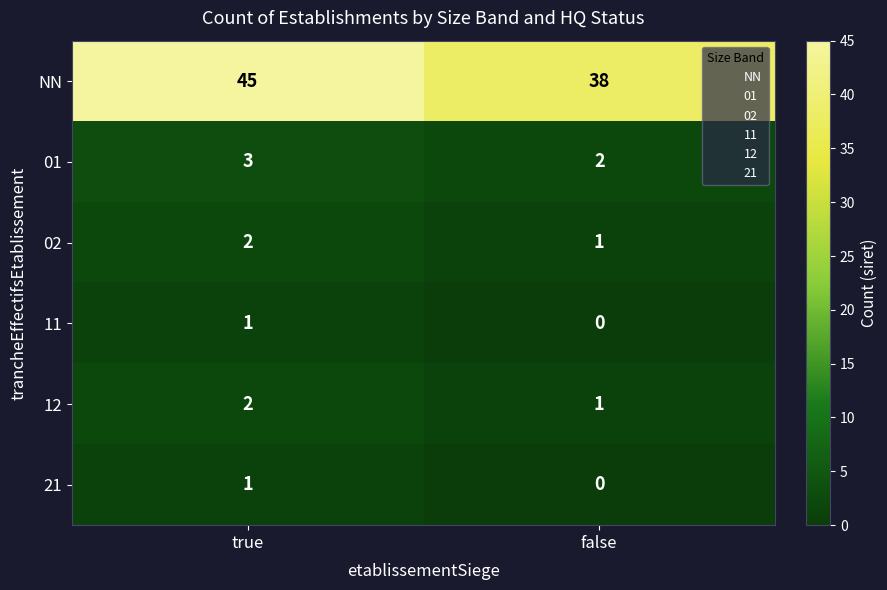

Which label corresponds to the largest value in the chart?

true